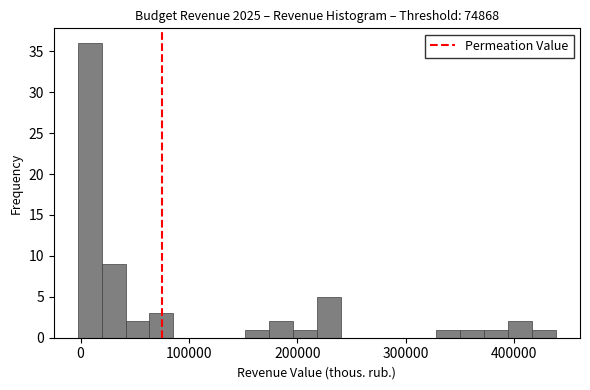

Around what value on the x-axis is the tallest bar? Give the approximate position of its centre, as read against the axis.

10000